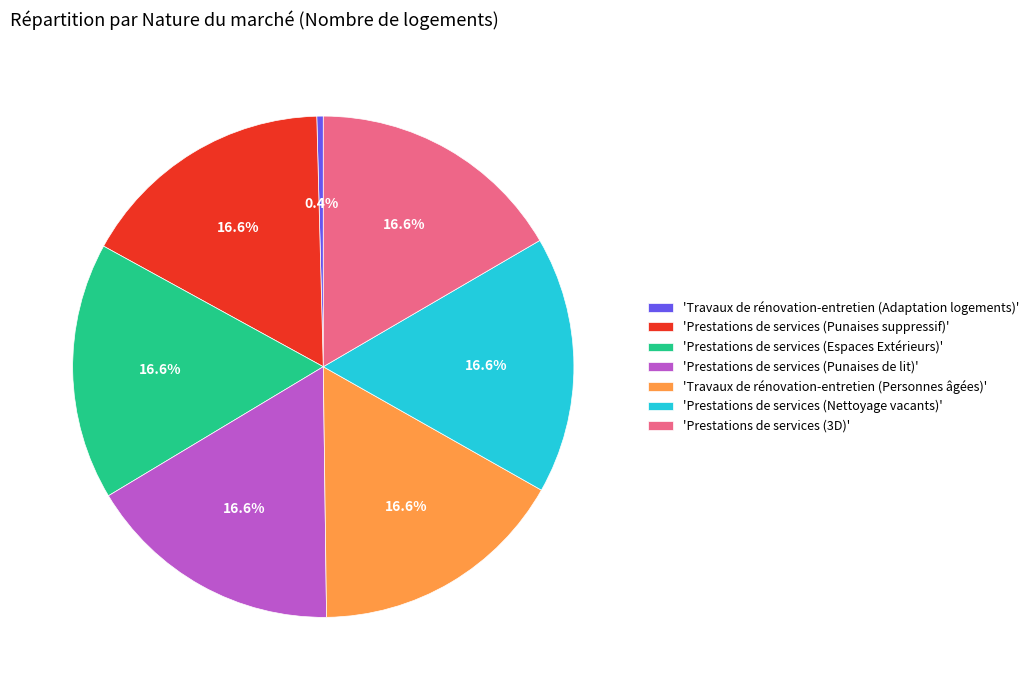

Approximately how many times larger is the value at 'Prestations de services (Punaises de lit)' compared to 'Prestations de services (3D)'?

1.0